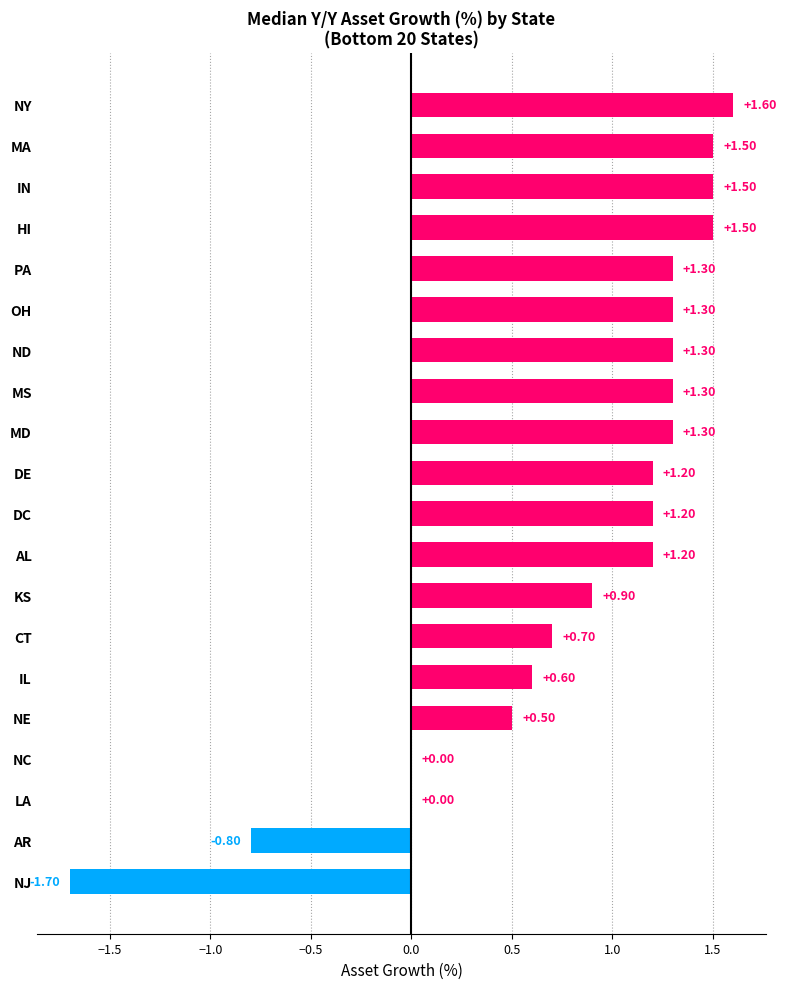

What is the change in value from NJ to NY?

+3.3